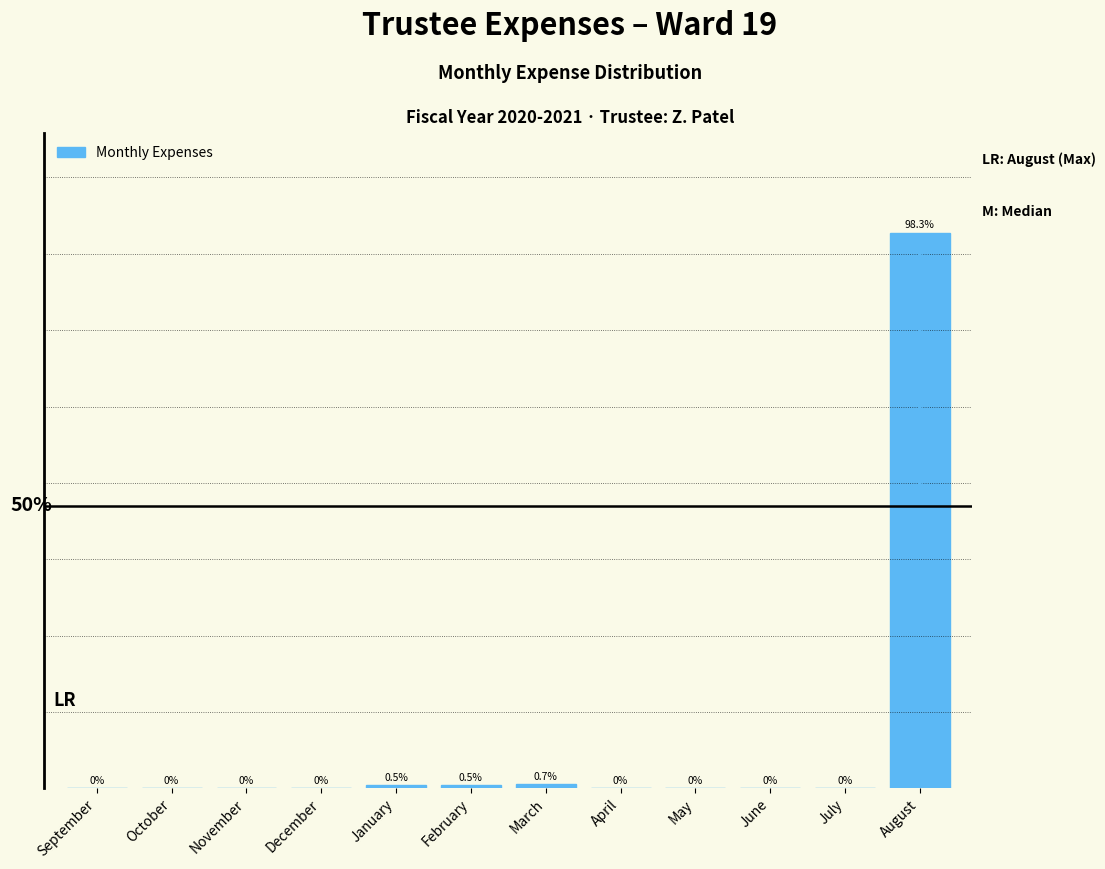

Which label corresponds to the largest value in the chart?

August